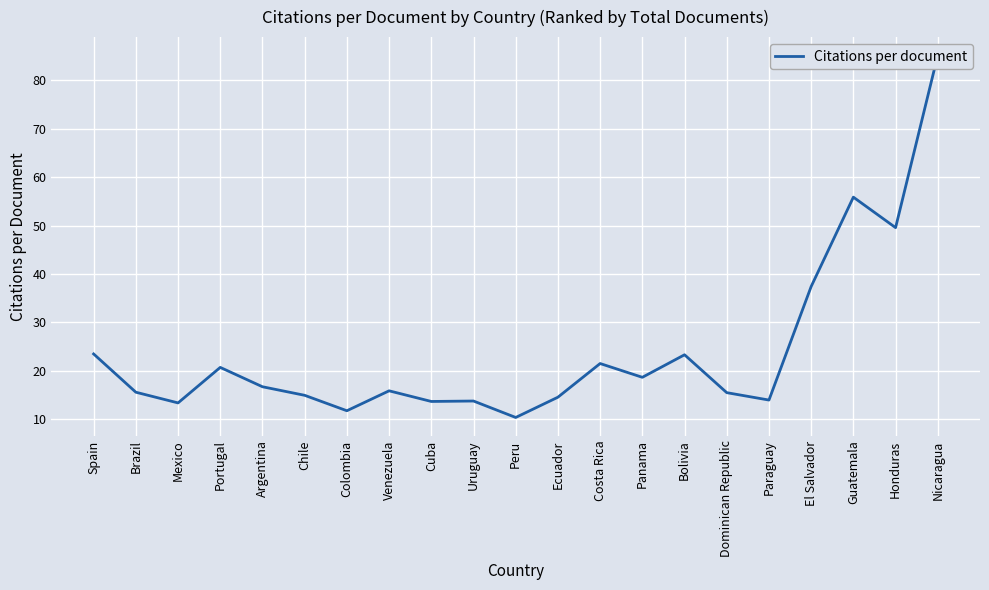

Where does the data first go above 15?

Spain